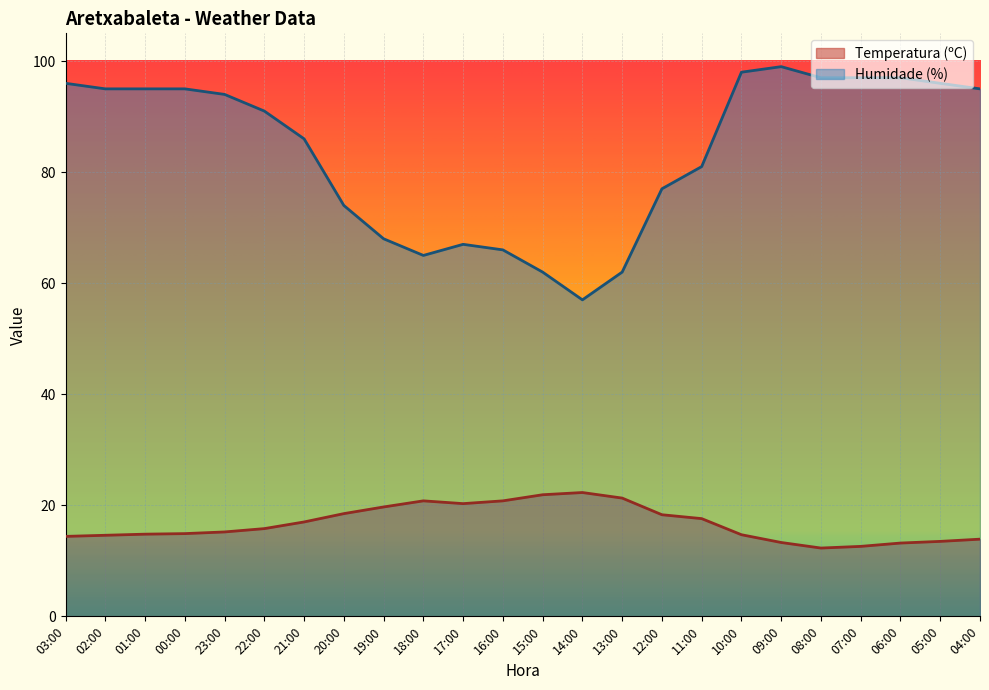

Rank the series by their average value, from highest to lowest.

Humidade (%), Temperatura (ºC)